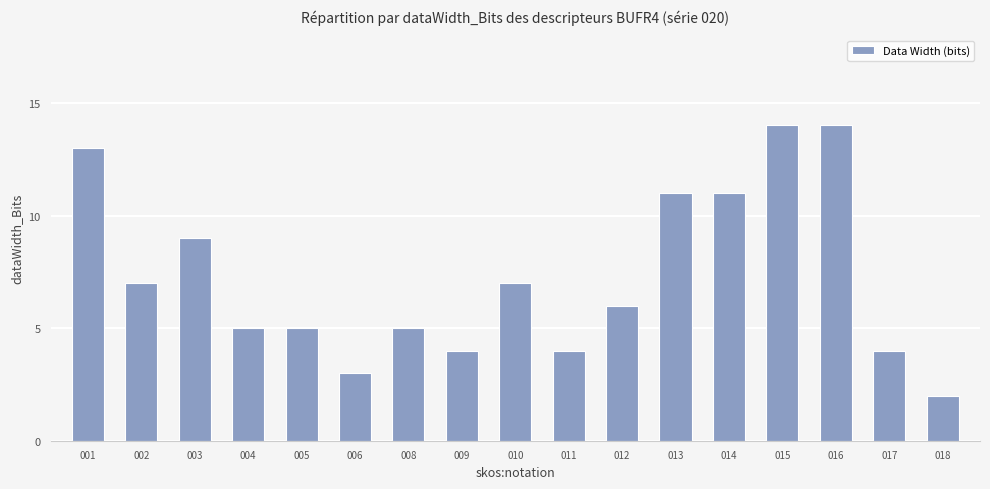

Between 011 and 014, which is larger?

014